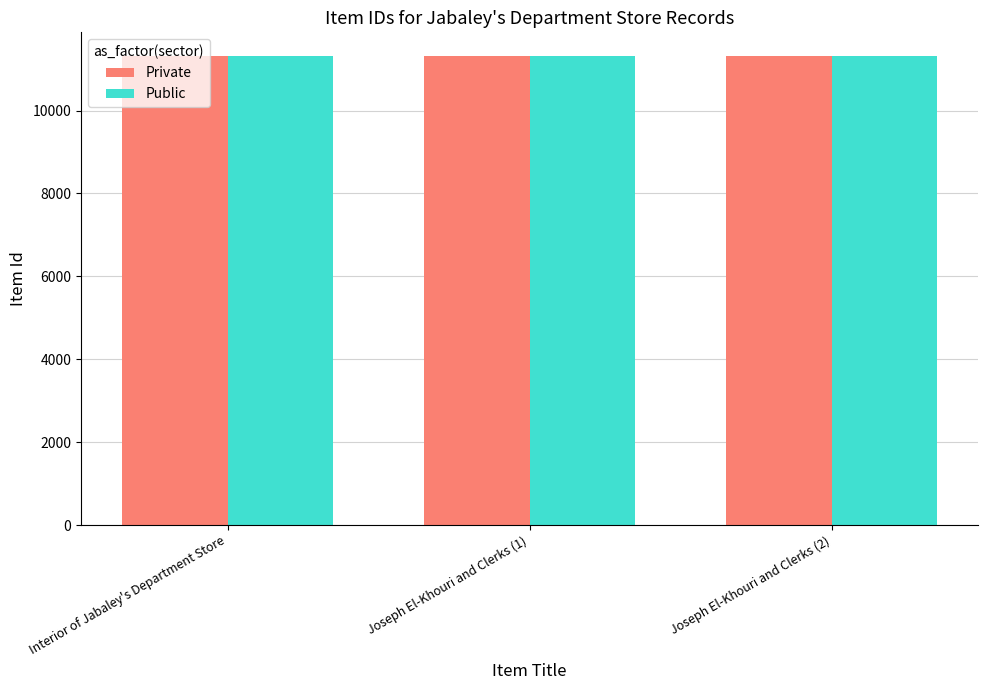

How many groups of bars are there?

3